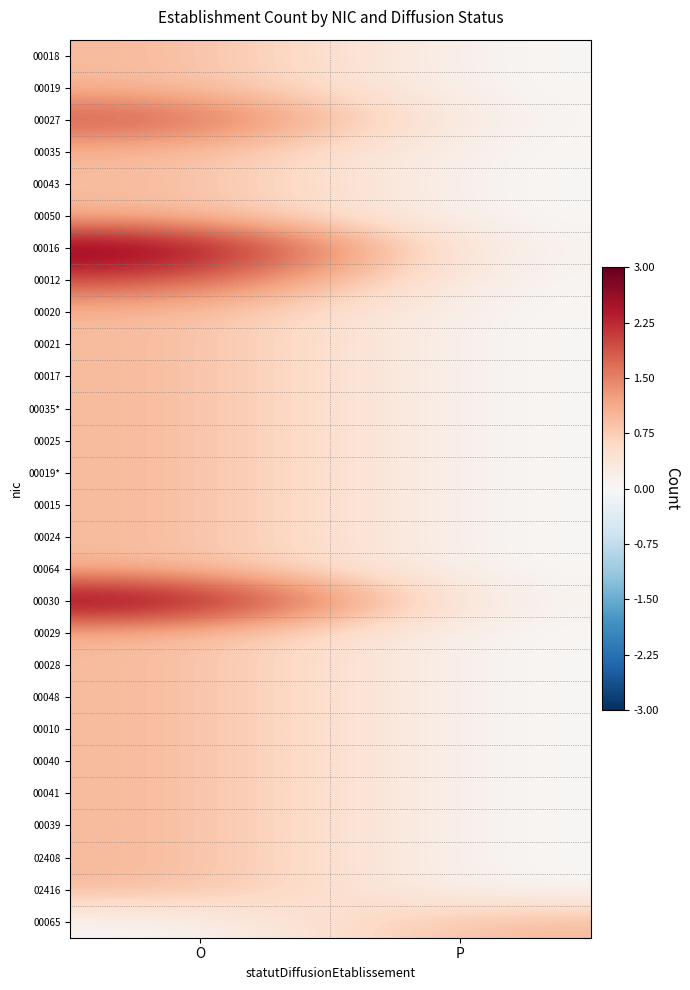

At how many categories does at least one series exceed 0?

2